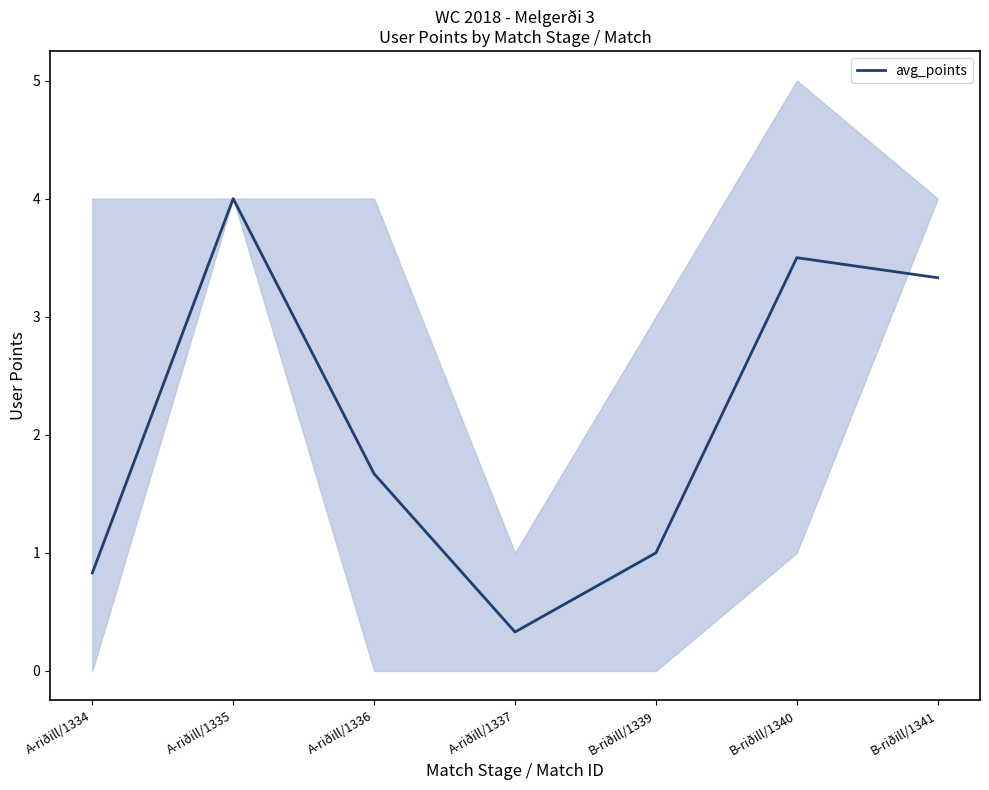

What is the change in value from A-riðill/1336 to A-riðill/1337?

-1.3